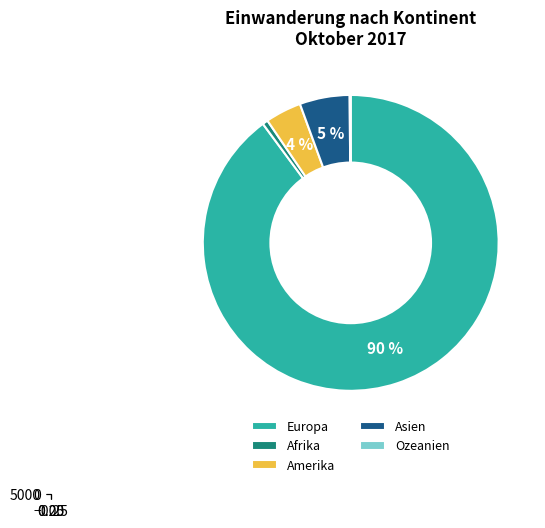

Count the number of slices in the pie.

5